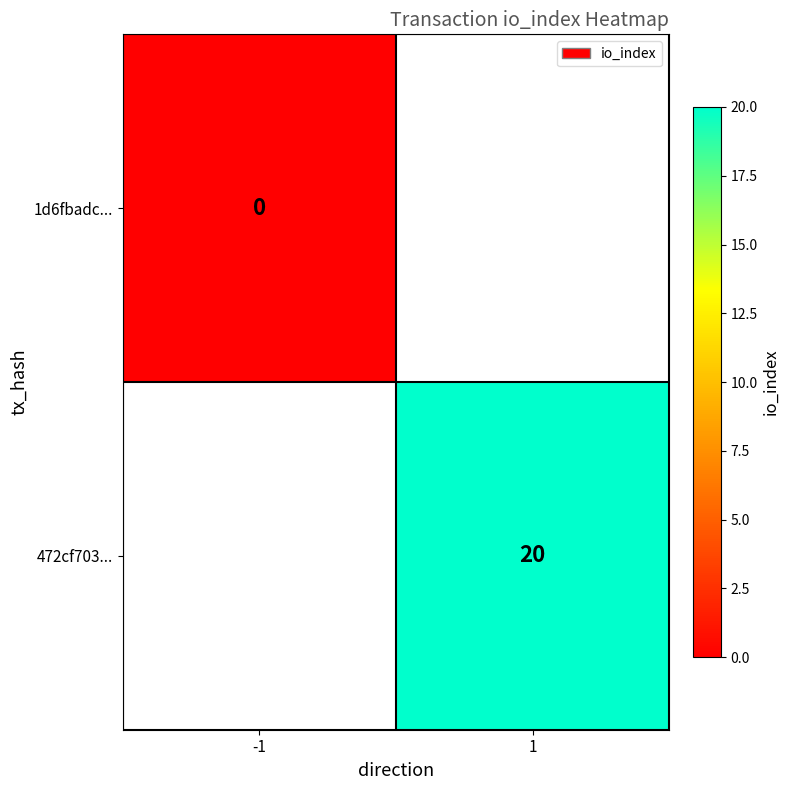

Rank the categories by 1d6fbadc... value from highest to lowest.

-1, 1